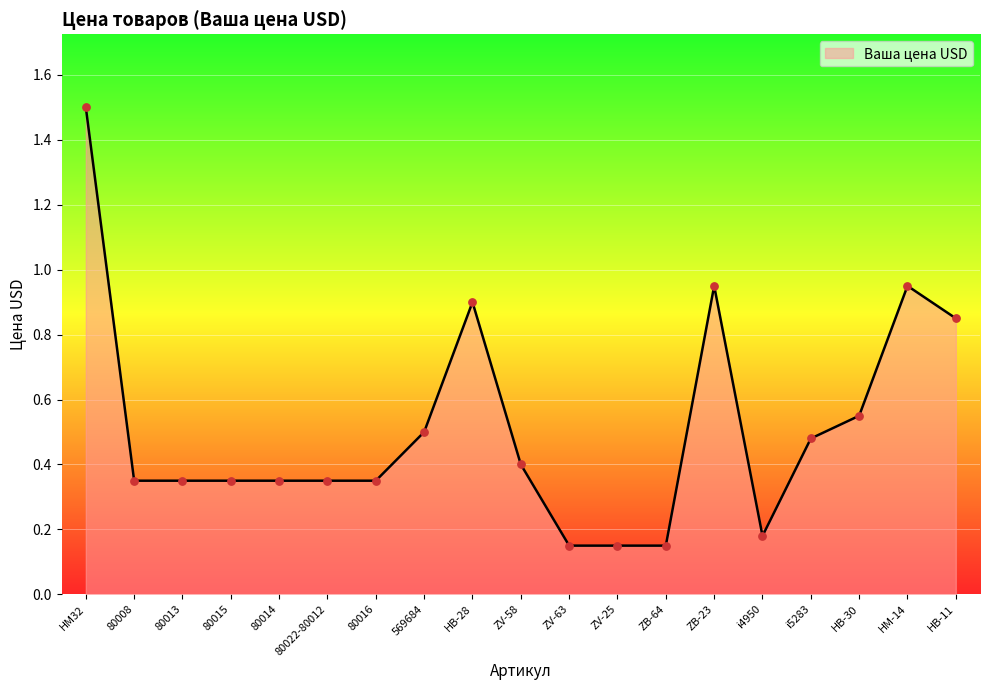

Between ZV-63 and i5283, which is larger?

i5283